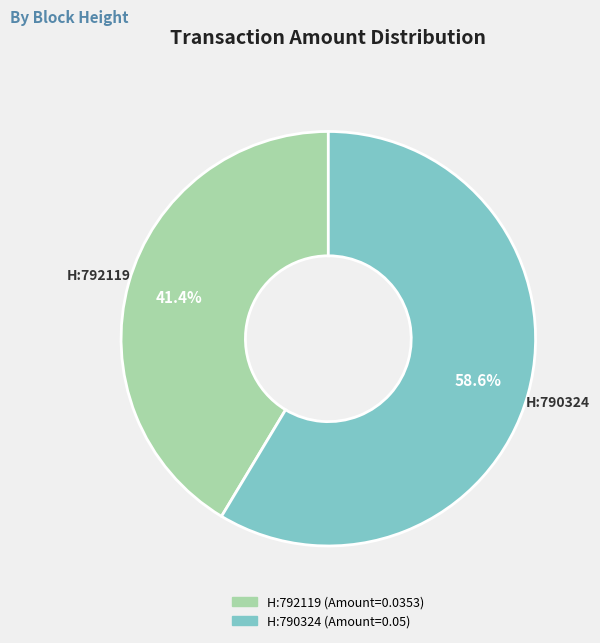

Does any single category account for the majority?

Yes